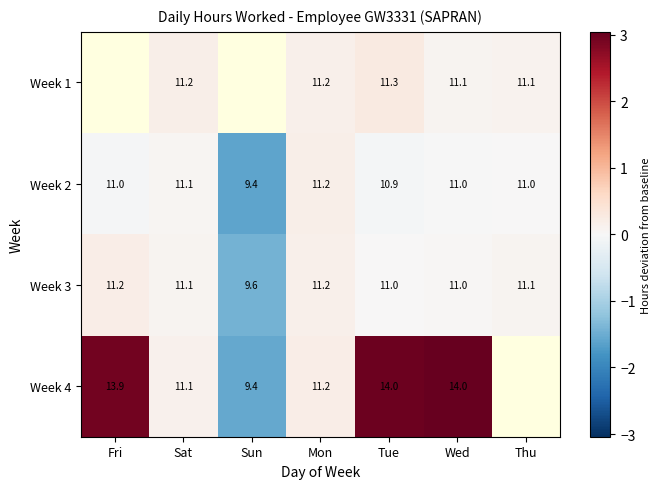

Is it true that Week 3 equals 0.3 at Fri?

False